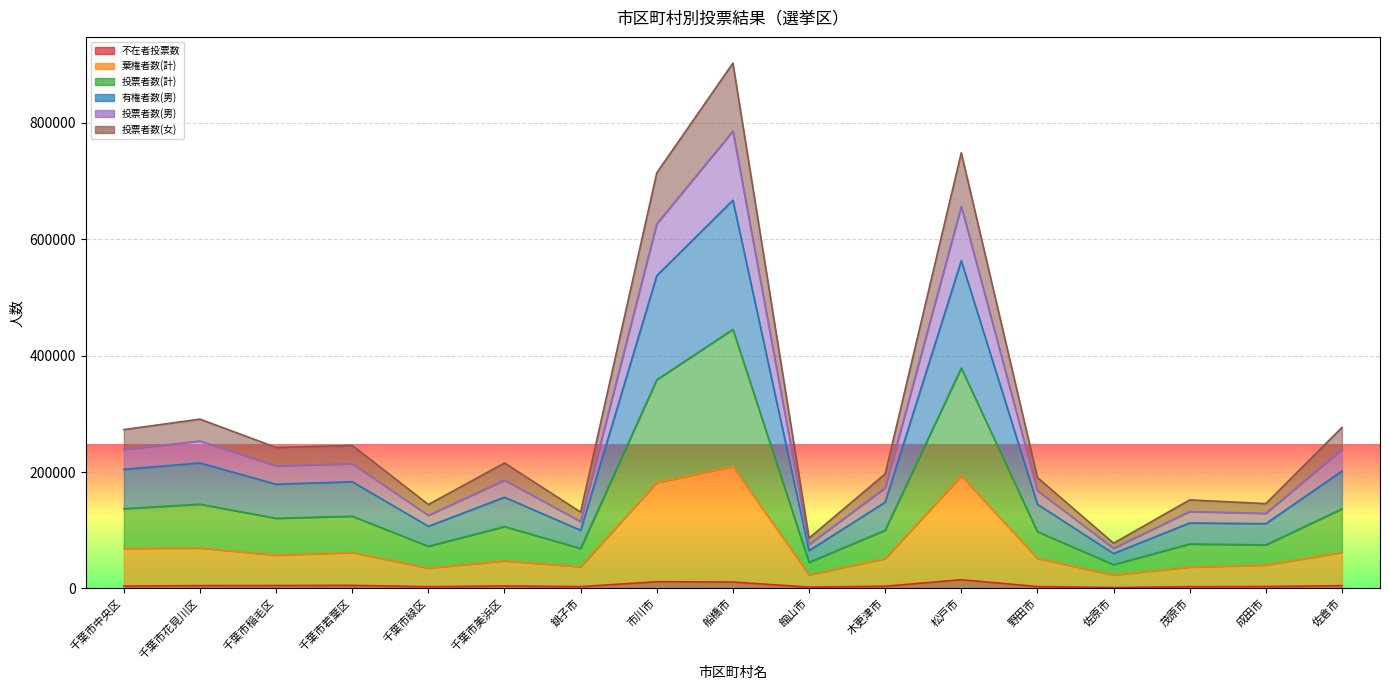

What is the sum of all 投票者数(男) values?

4397092